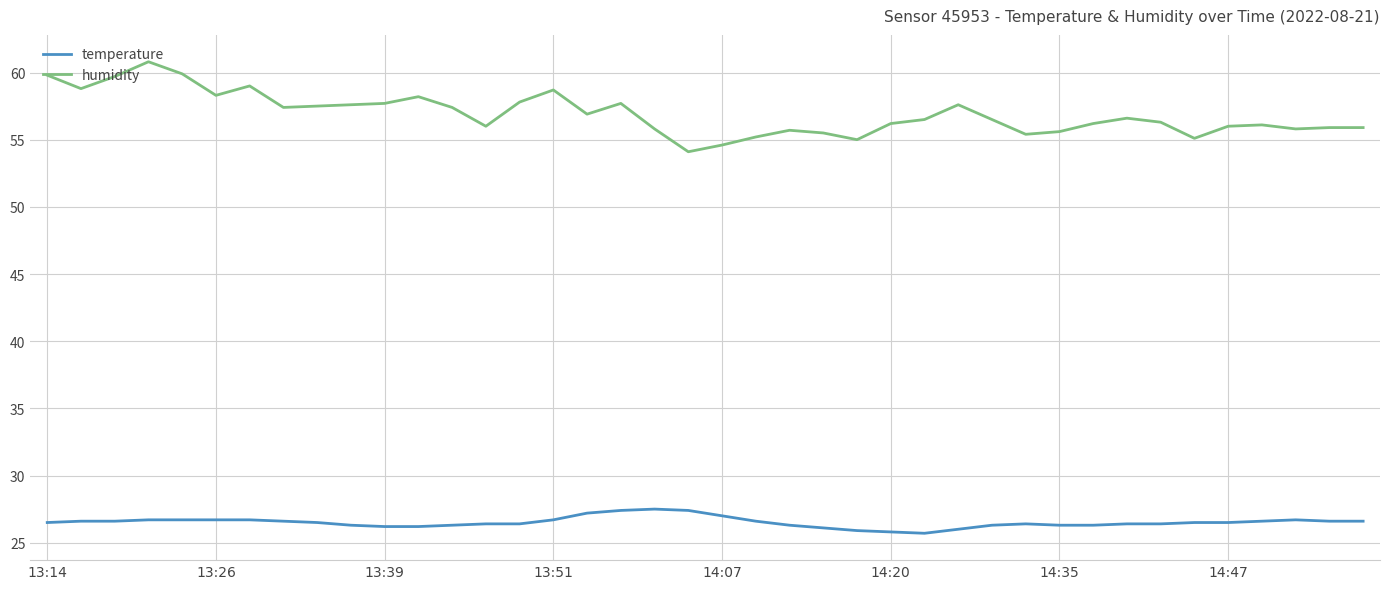

Rank the series by their maximum value, from highest to lowest.

humidity, temperature